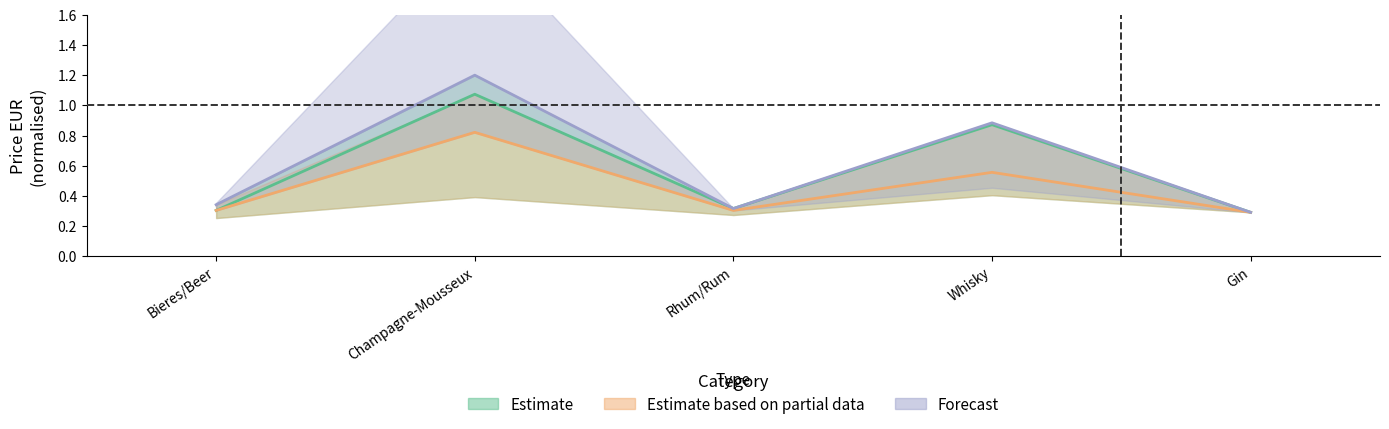

At which label is Estimate based on partial data closest to 0?

Gin